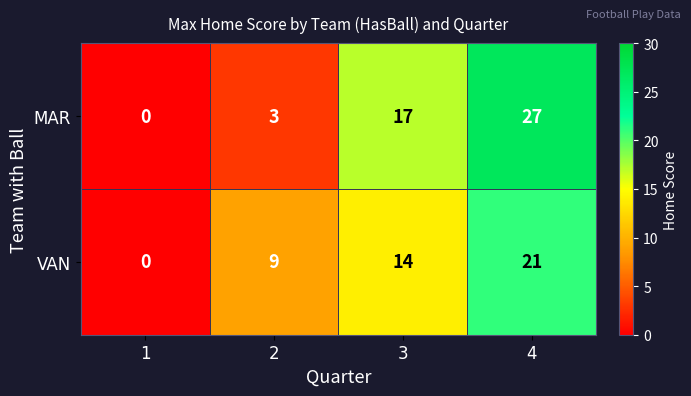

List the series in order of their peak value, highest first.

MAR, VAN